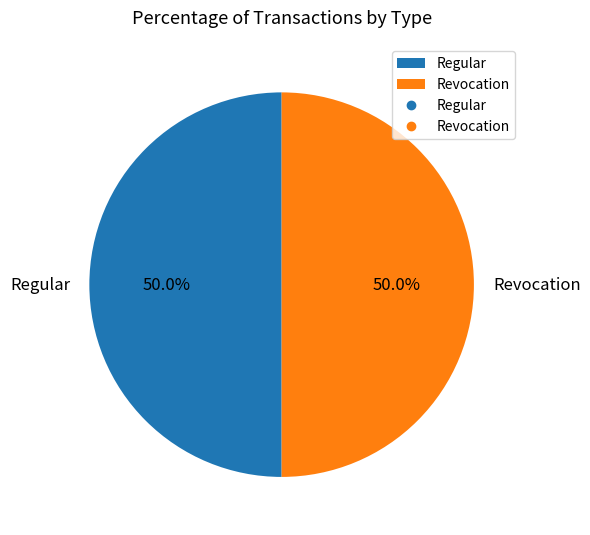

To the nearest percent, what is the difference between the largest and smallest slice percentages?

0%